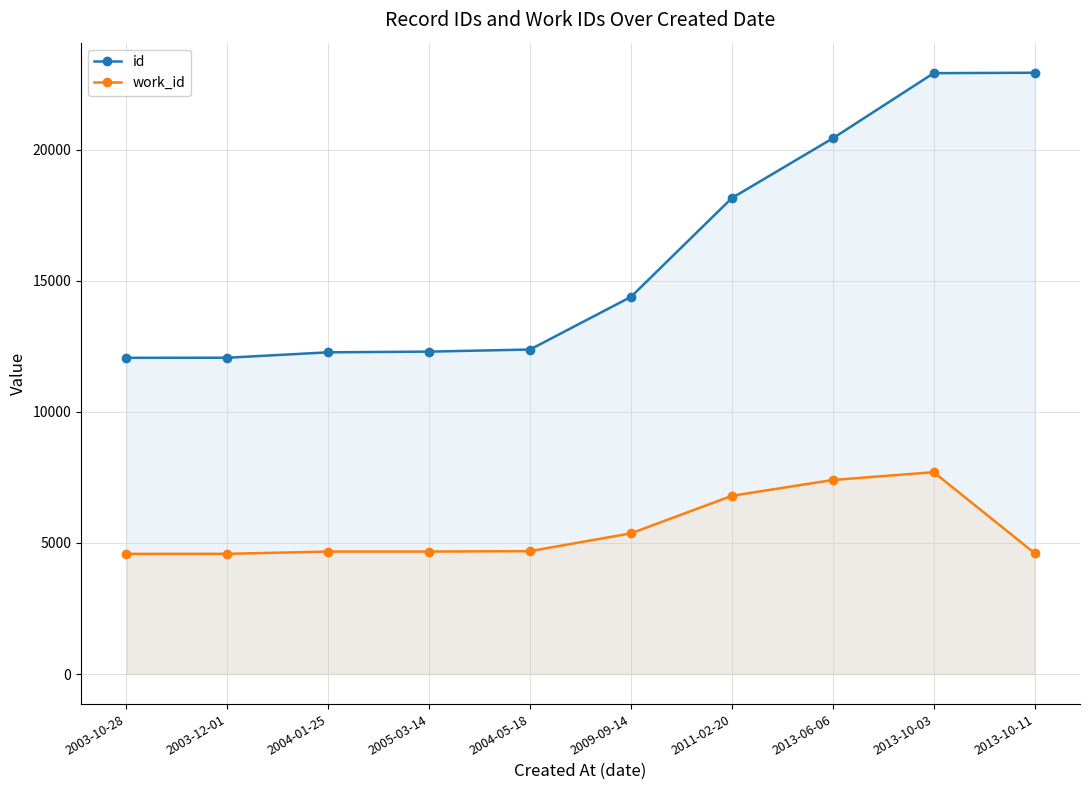

At which category does work_id reach its first local peak?

2013-10-03